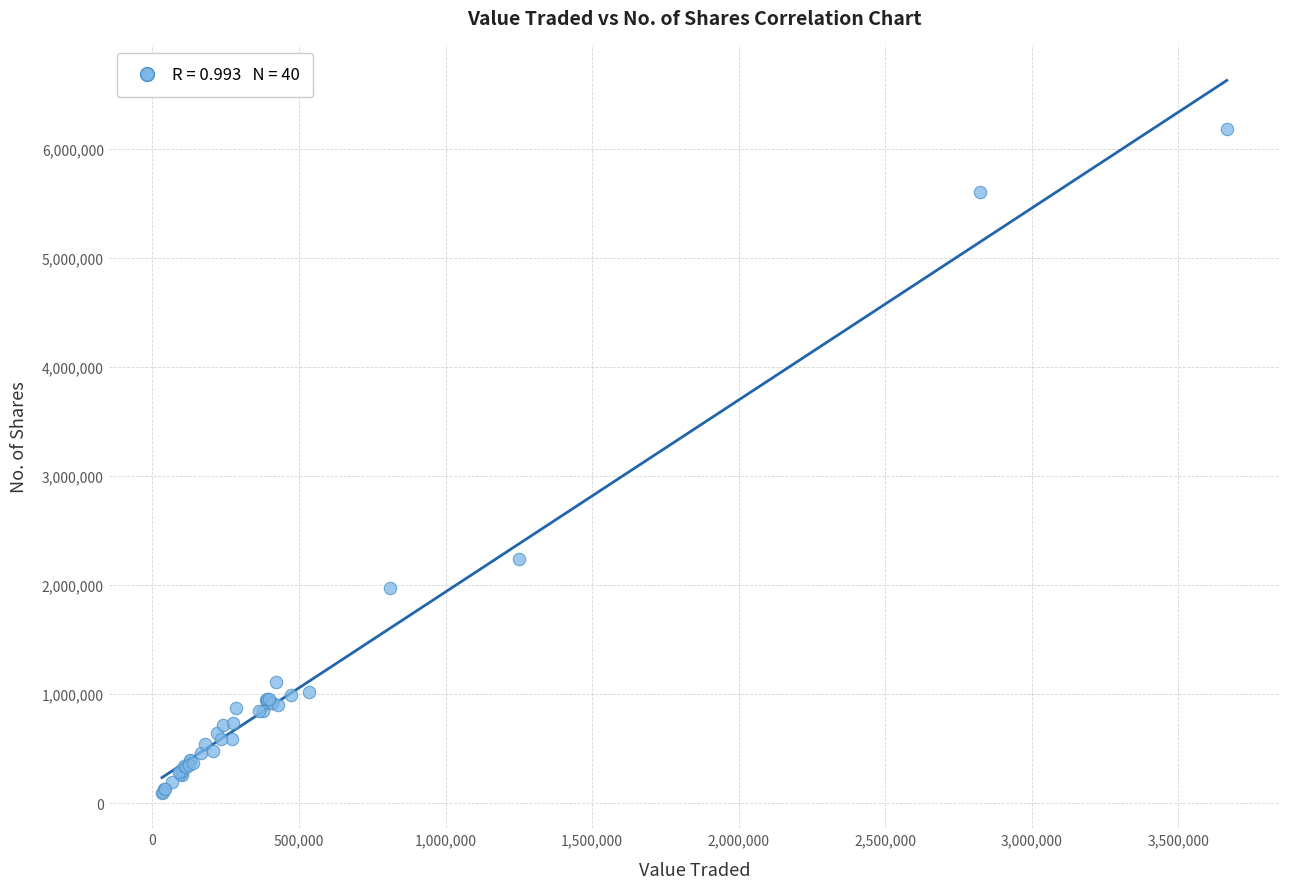

What Y value in the scatter plot is closest to 3141214?

2241289